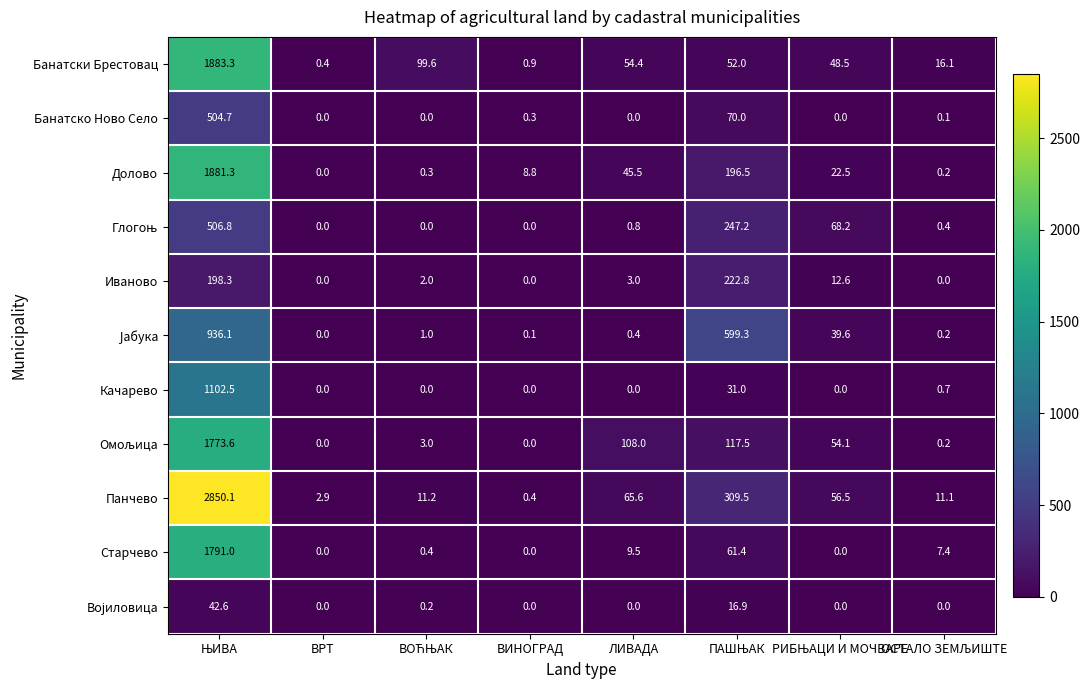

What is the average value of the Банатски Брестовац series?

269.4